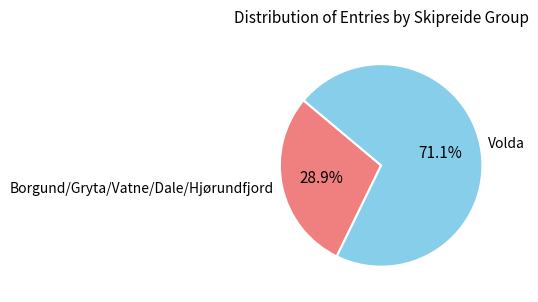

Combined, do Volda and Borgund/Gryta/Vatne/Dale/Hjørundfjord account for over 50%?

Yes